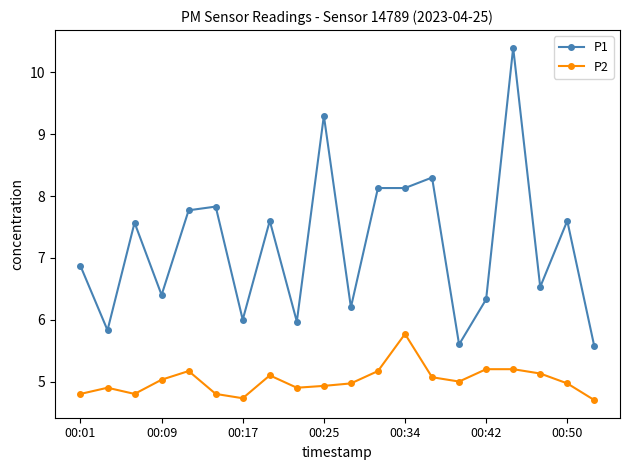

What is the smallest value displayed?

4.7